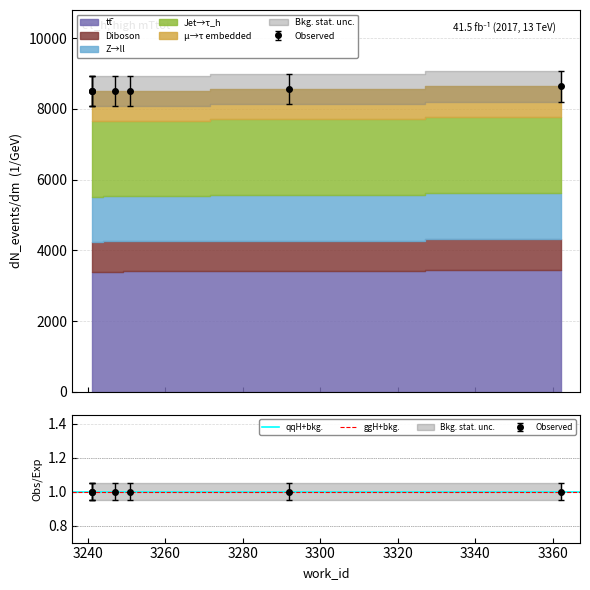

What is the value of the 2nd point from the left?

8493